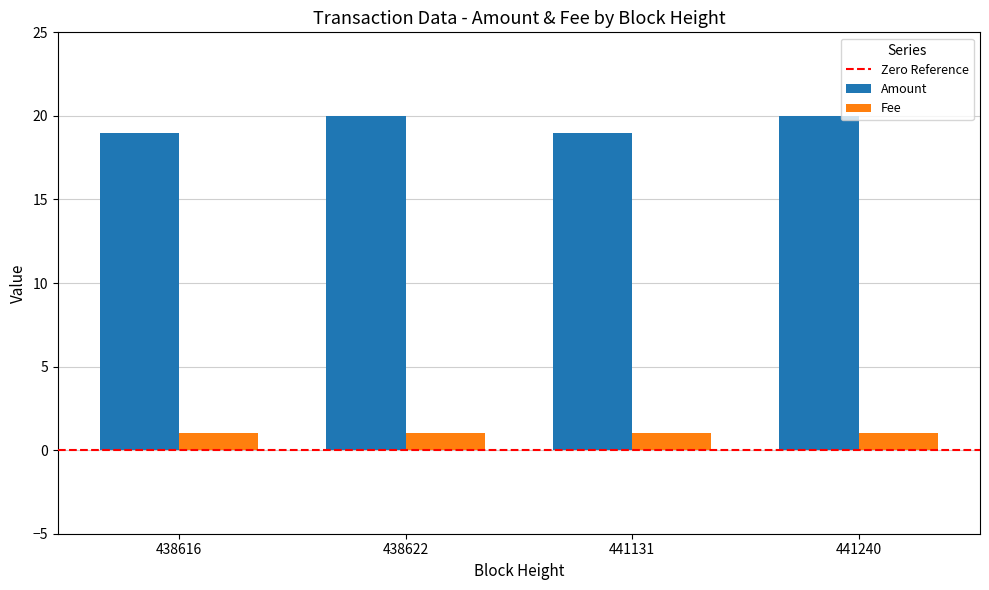

True or false: Amount has a value of 20 at 441240.

True